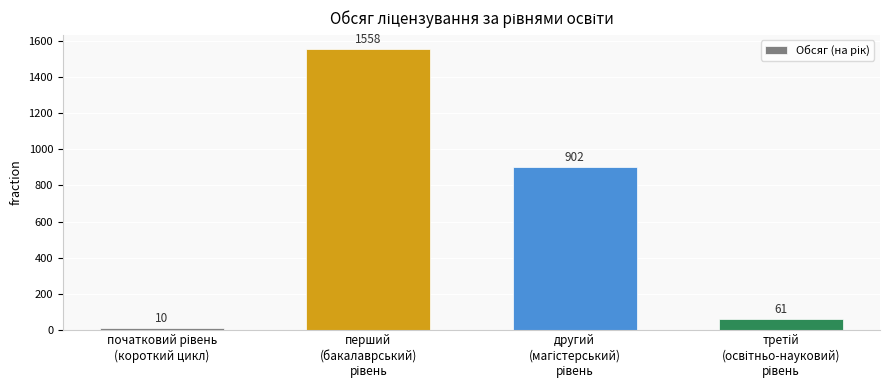

What is the difference between the second highest and minimum values?

892